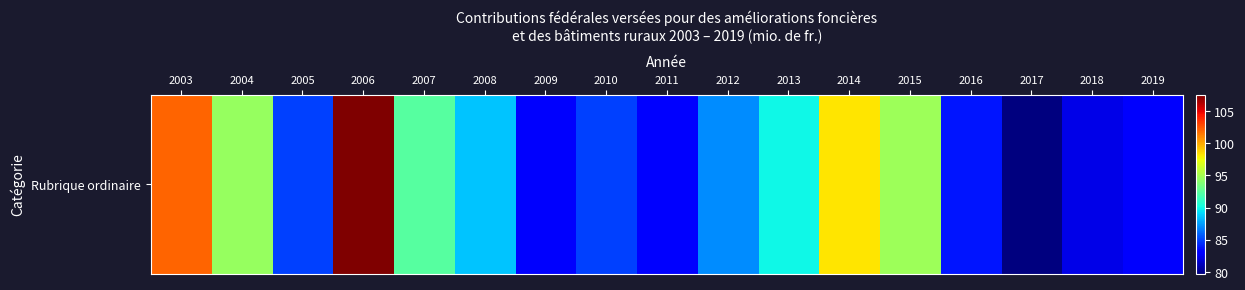

Reading right to left, what are all the values shown in this chart?

82.8	82.2	79.7	83.8	94.7	98.2	90.0	87.0	83.0	85.0	82.8	88.5	92.4	107.5	85.0	94.5	102.0